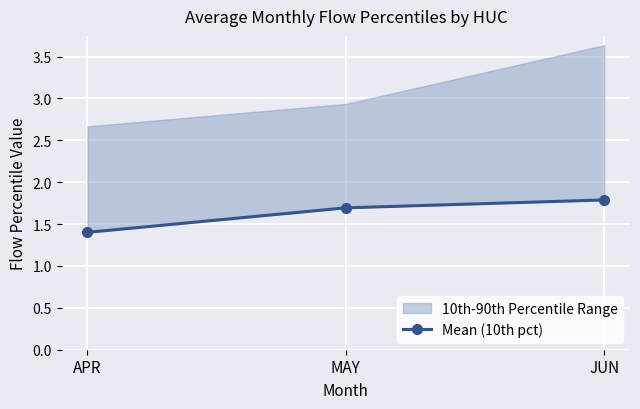

True or false: the data shows 1.4 at APR.

True